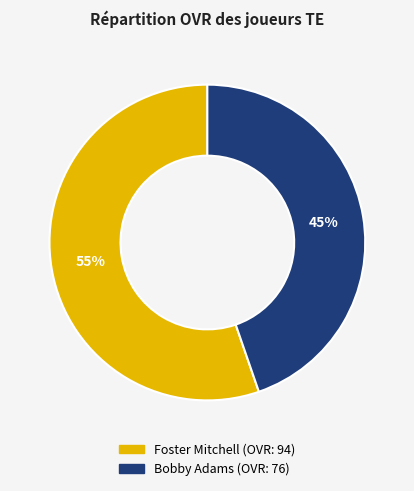

True or false: Foster Mitchell accounts for 55% of the total.

True